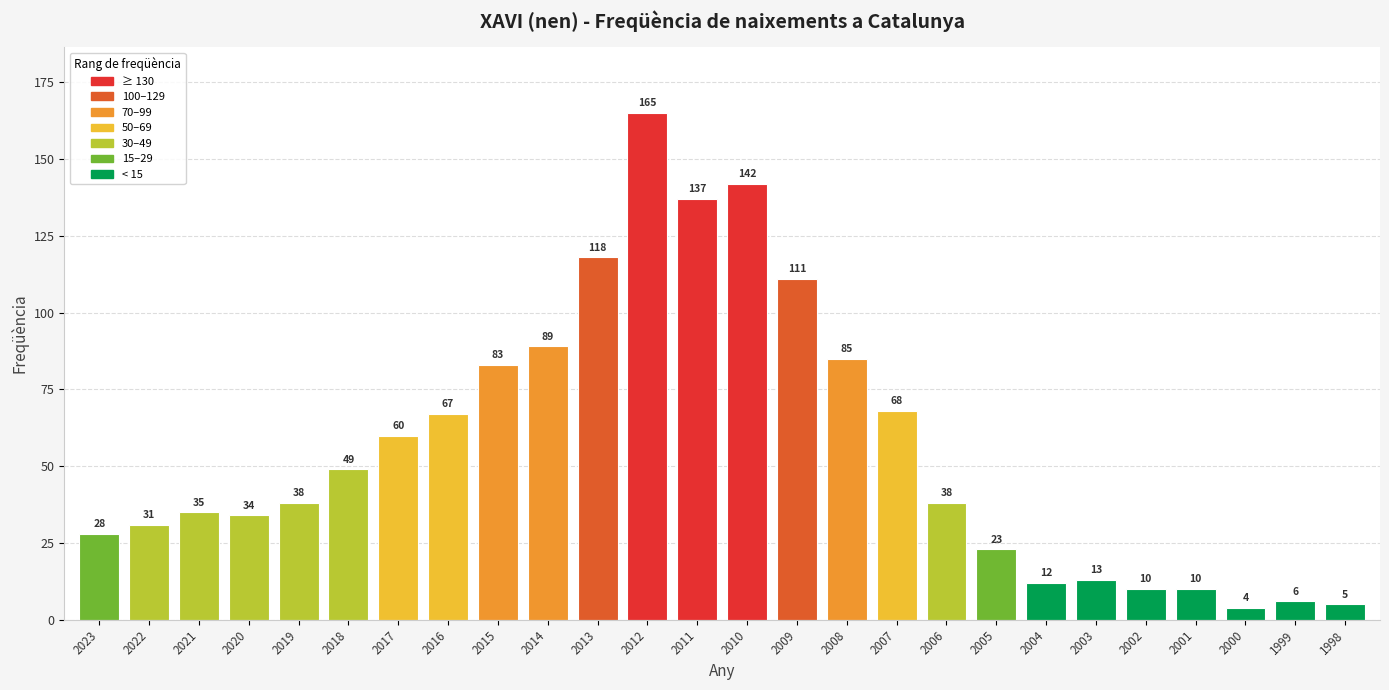

What is the difference between the maximum and minimum values?

161